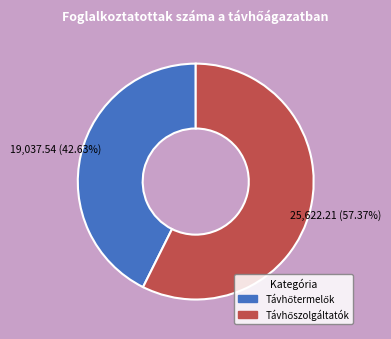

Is there a majority slice in this chart?

Yes